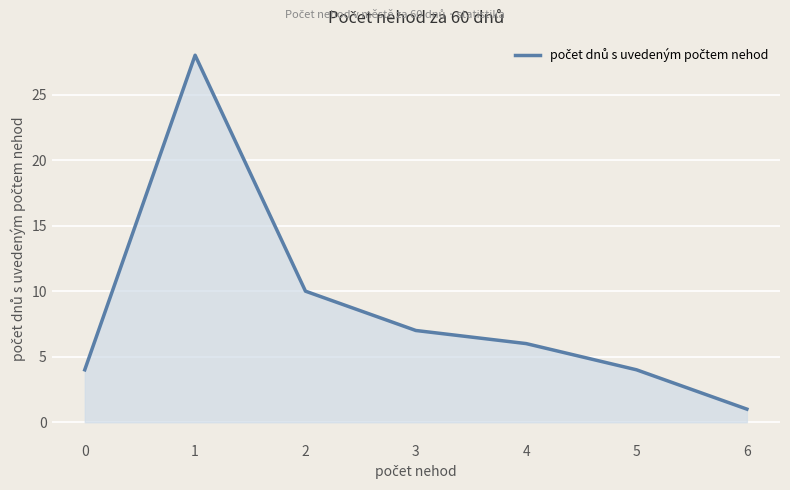

Between 5 and 6, which is larger?

5